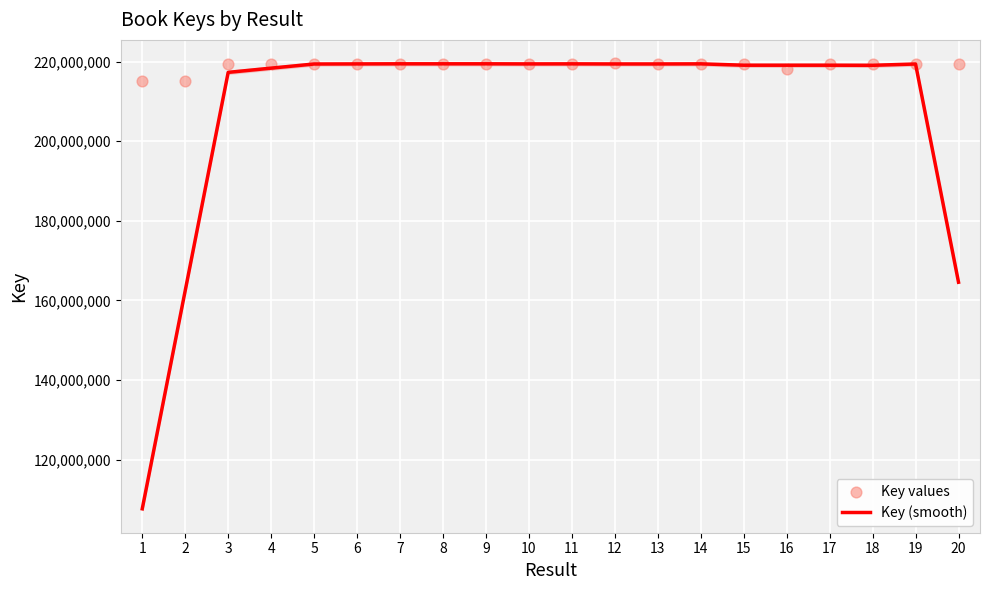

Is the value of Key values at 3 greater than the value of Key (smooth) at 13?

No